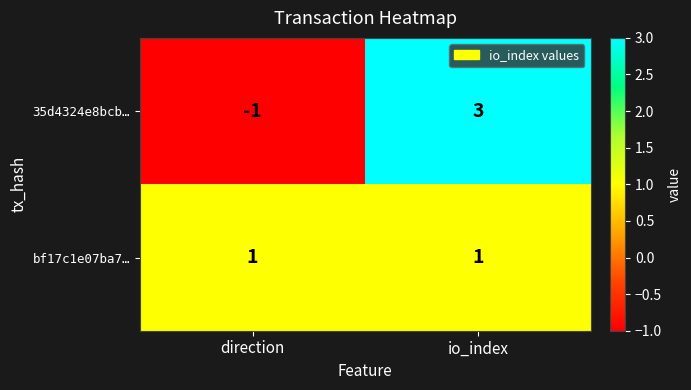

What is the difference between the 35d4324e8bcb… values at io_index and direction?

4